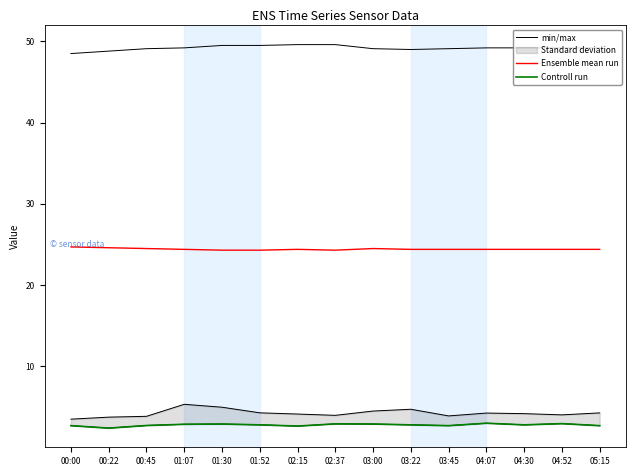

Rank the series at 00:22 from lowest to highest value.

Controll run, Ensemble mean run, min/max